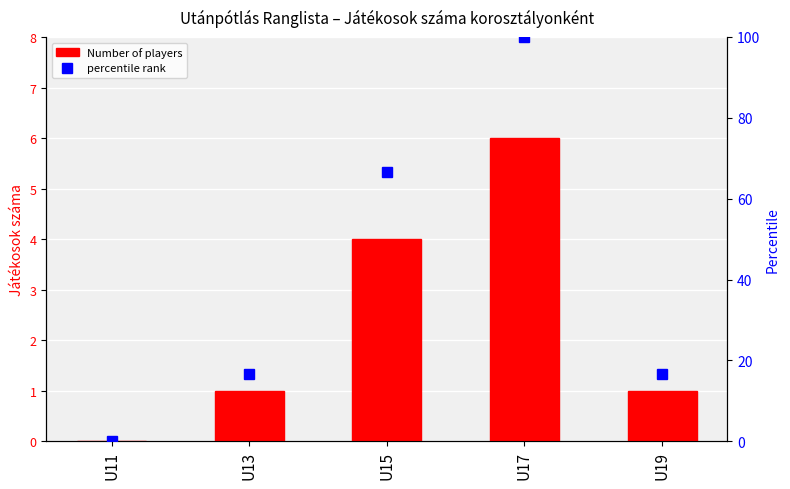

At which category is the sum across all series the highest?

U17